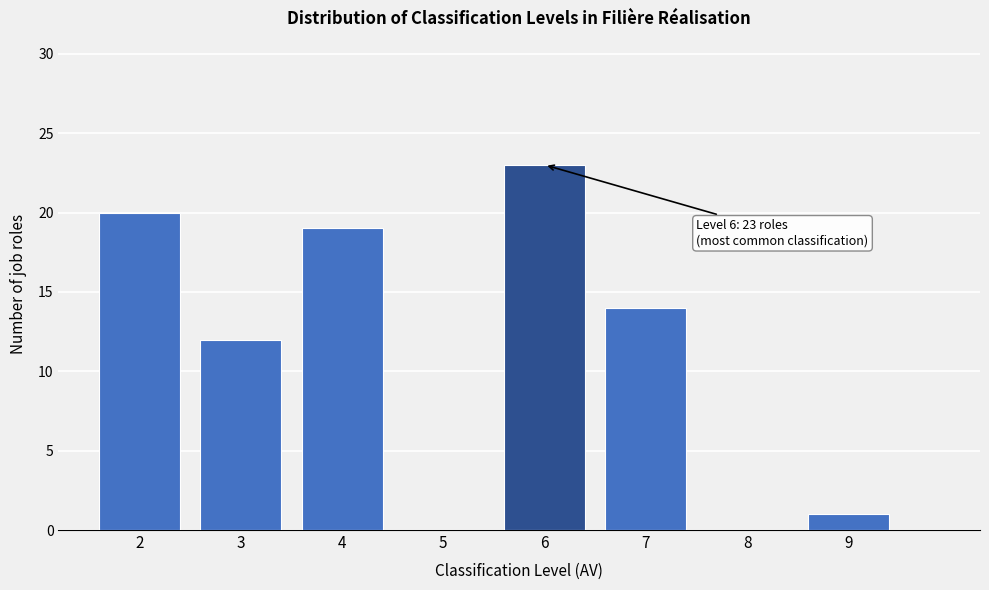

Over which range of the x-axis is the bar tallest?

5.5 to 6.5